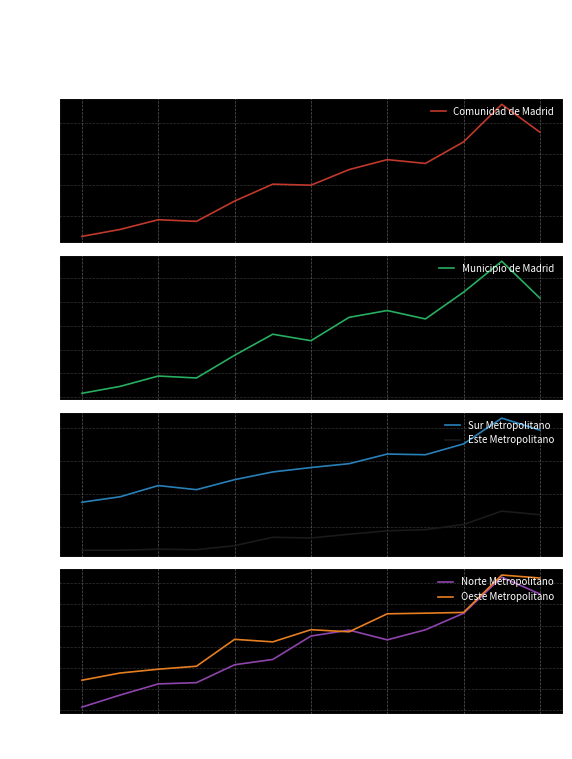

What is the lowest value of the Comunidad de Madrid series?

36750